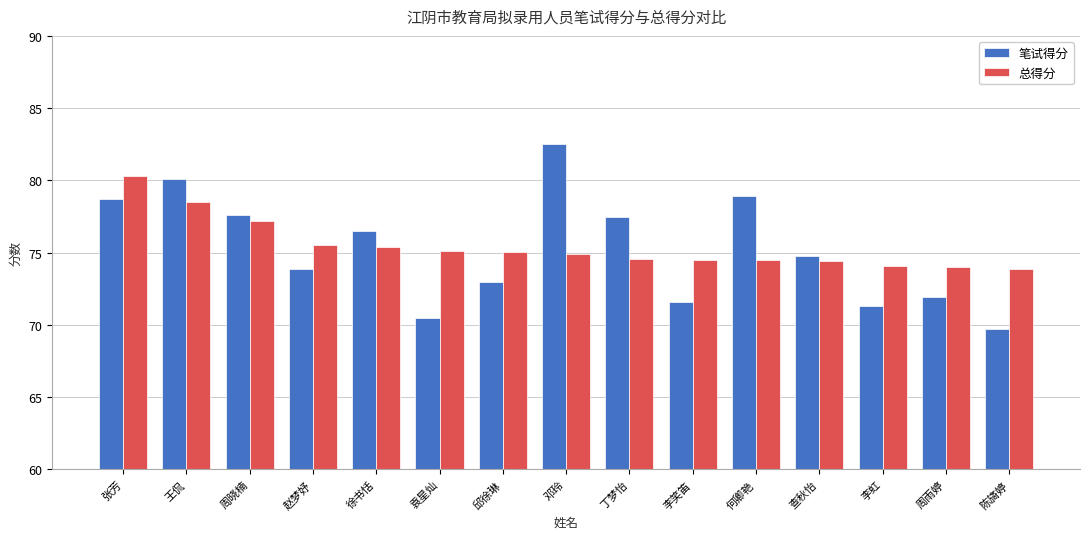

What is the label of the 5th bar from the left?

徐书恬